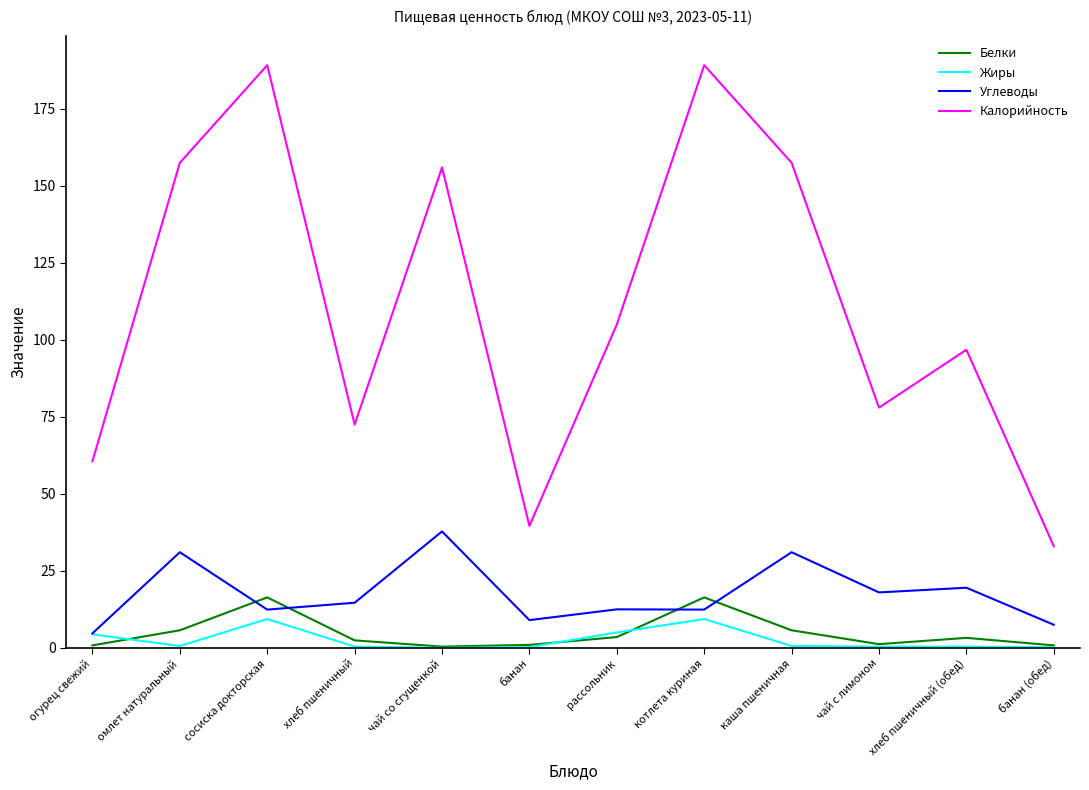

True or false: Калорийность and Жиры cross at least once.

False